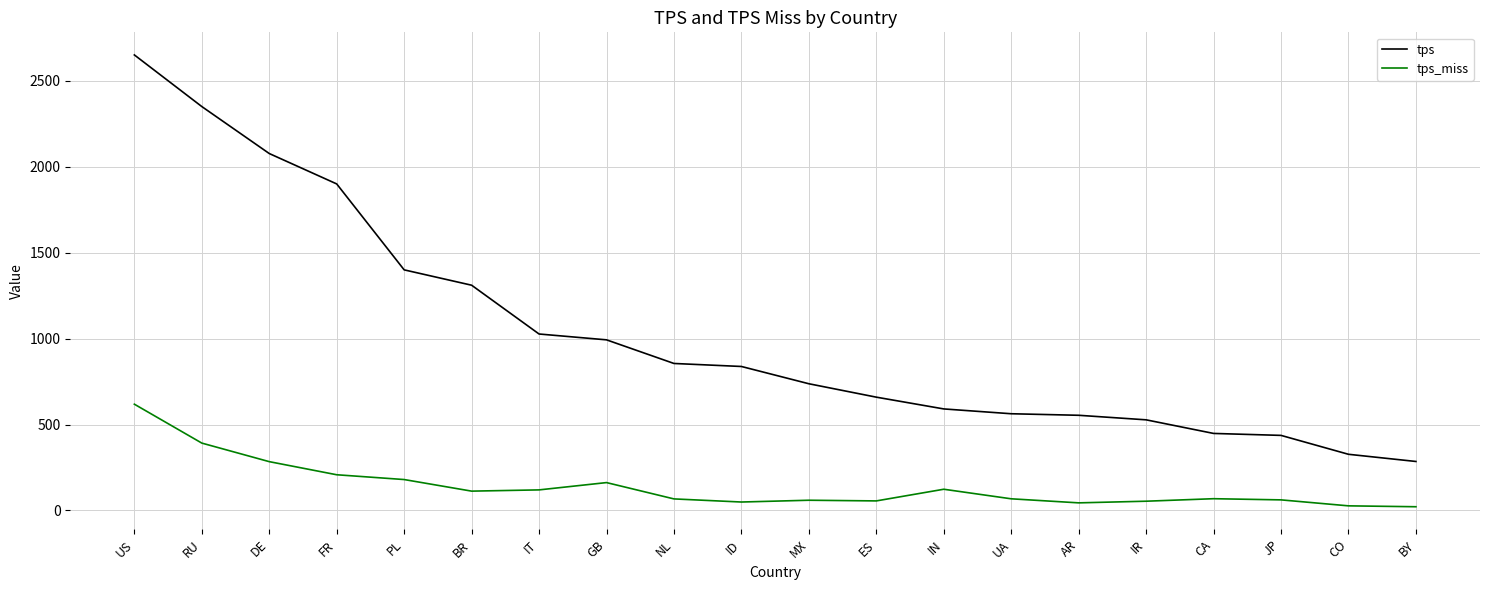

True or false: tps and tps_miss intersect in this chart.

False